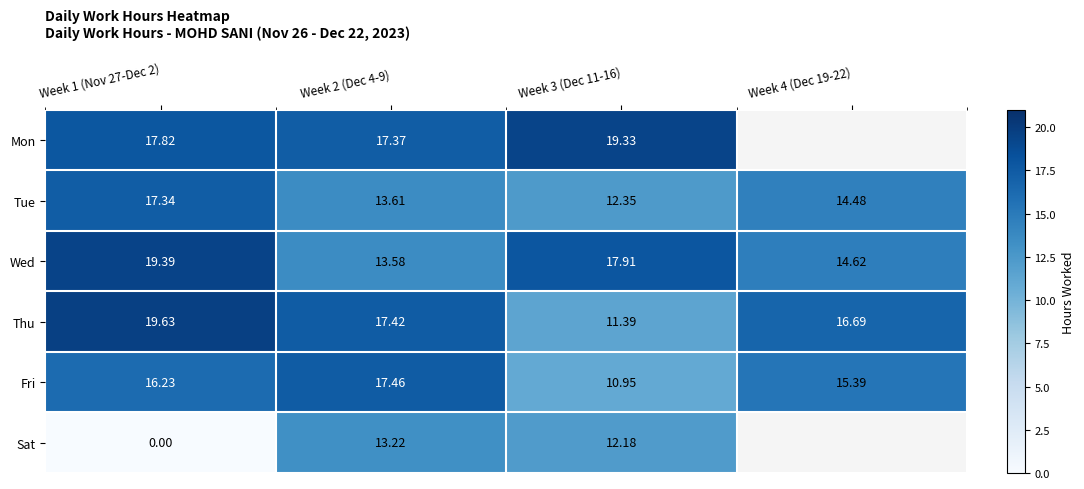

True or false: Fri has a value of 7.5 at Week 1 (Nov 27-Dec 2).

False